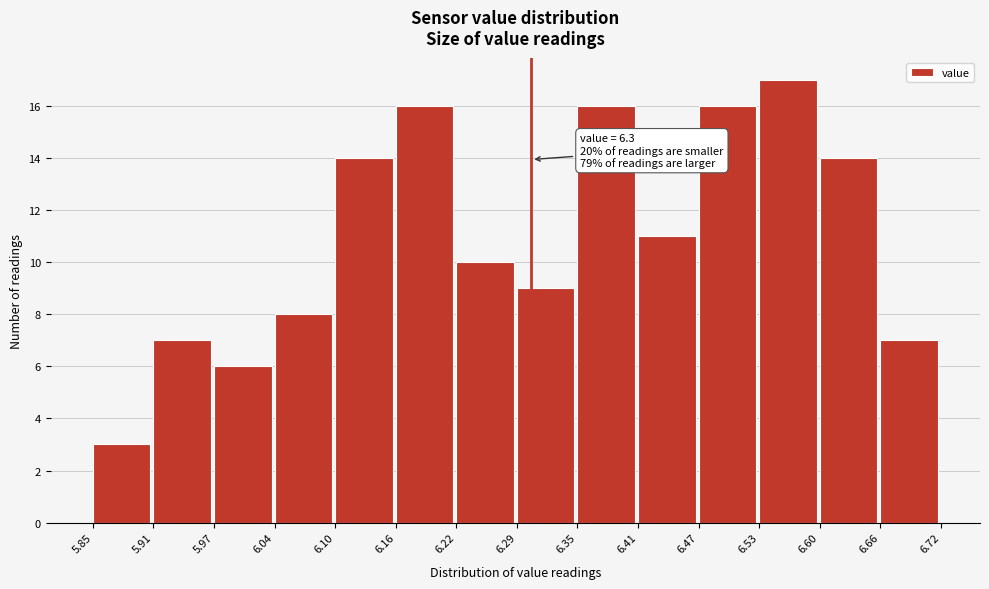

Over which range of the x-axis is the bar tallest?

6.53 to 6.60